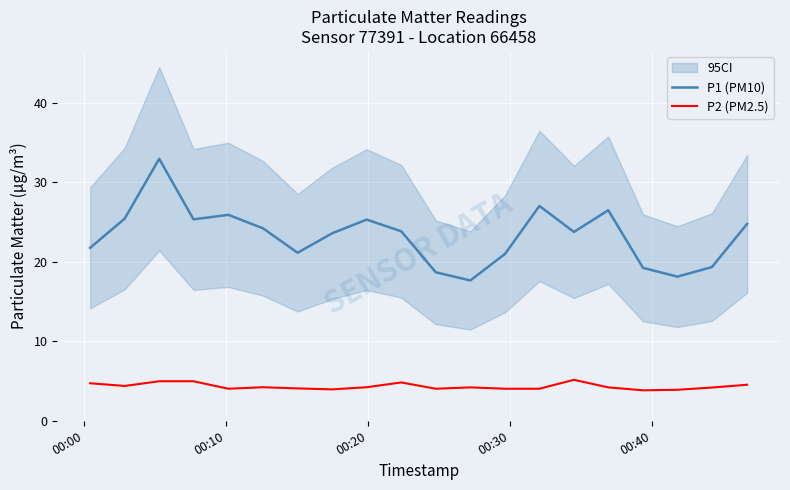

What is the value of the P1 (PM10) point at the 18th from the left?

18.1